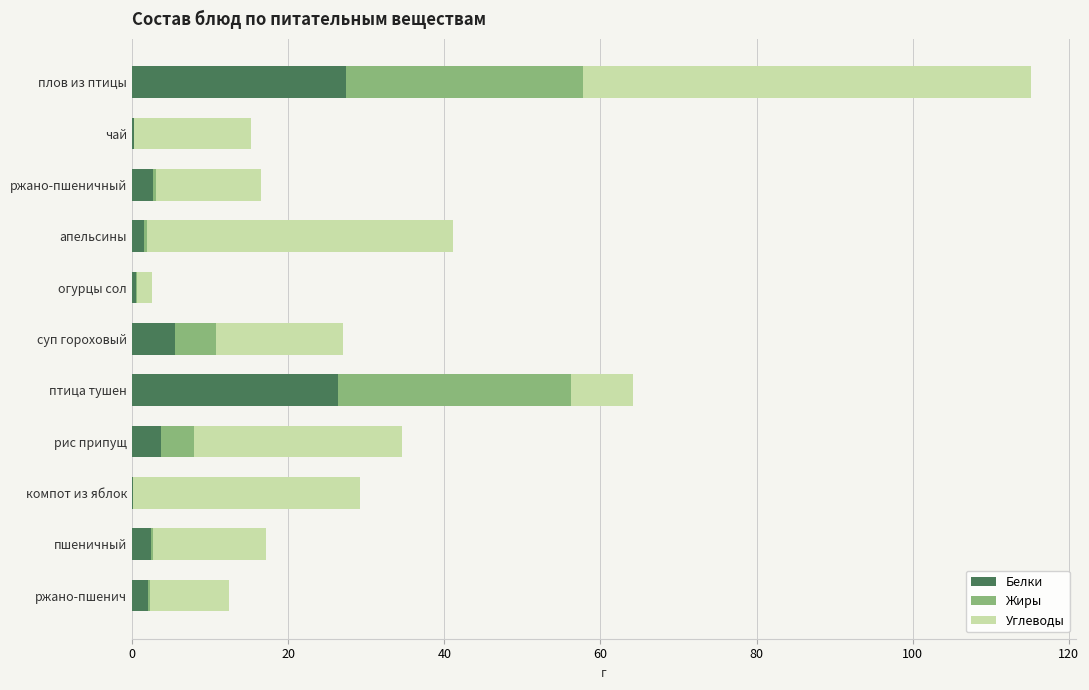

True or false: Белки has a value of 27.4 at плов из птицы.

True